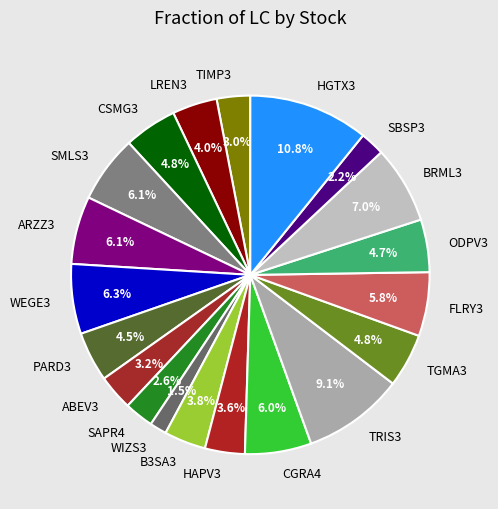

Does SMLS3 represent more than half of the total?

No